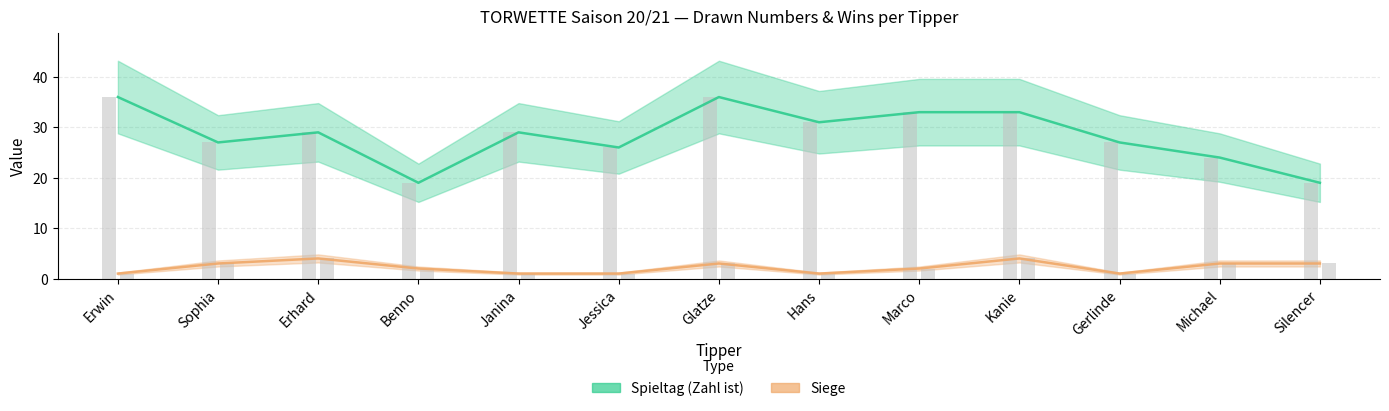

What is the minimum value for Spieltag (Zahl ist)?

19